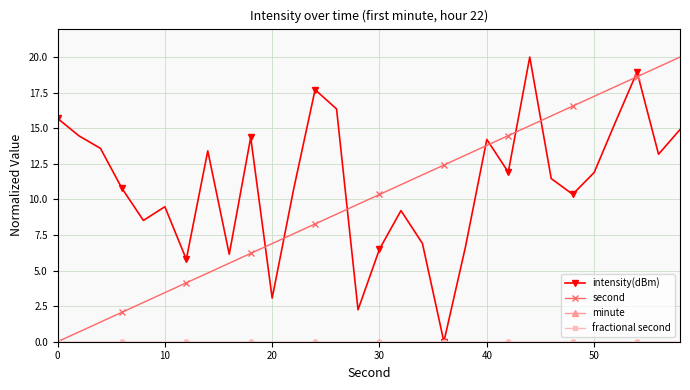

True or false: second and minute cross at least once.

False